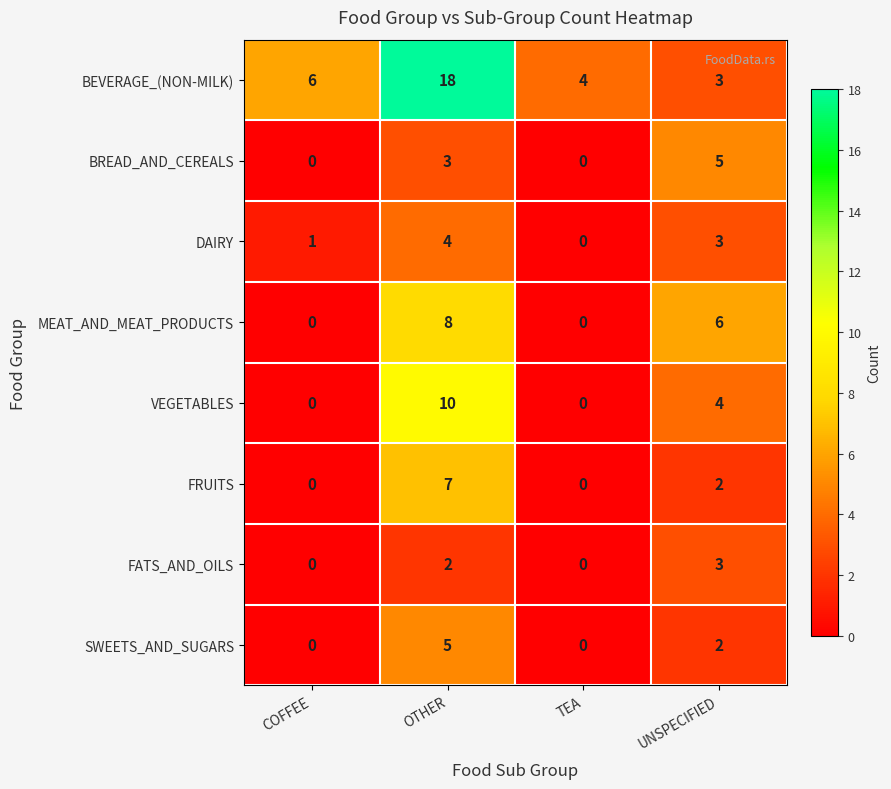

What is the total value across all series at UNSPECIFIED?

28